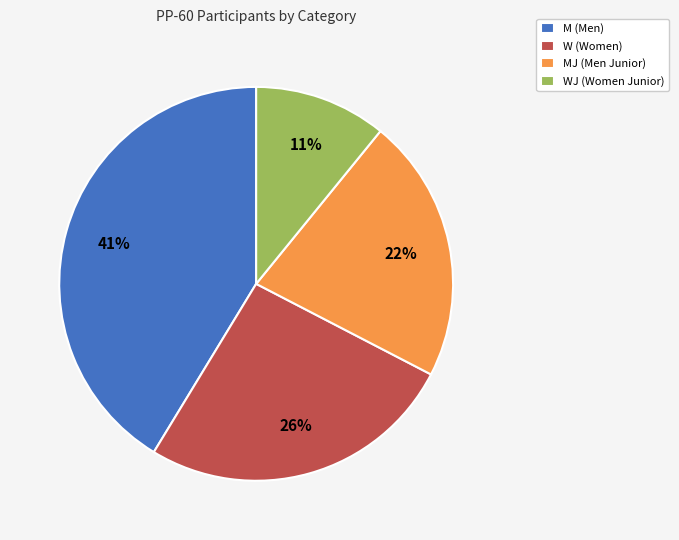

Rank the categories by value from highest to lowest.

M (Men), W (Women), MJ (Men Junior), WJ (Women Junior)